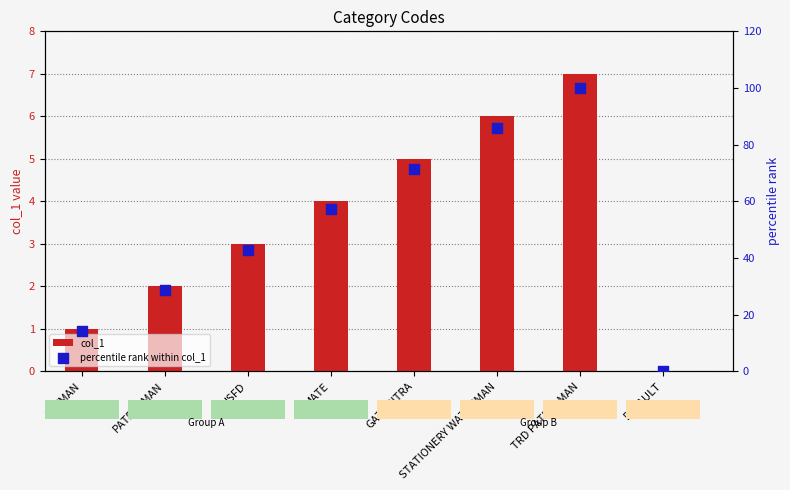

What is the total value across all series at TRD PATROLMAN?

107.0